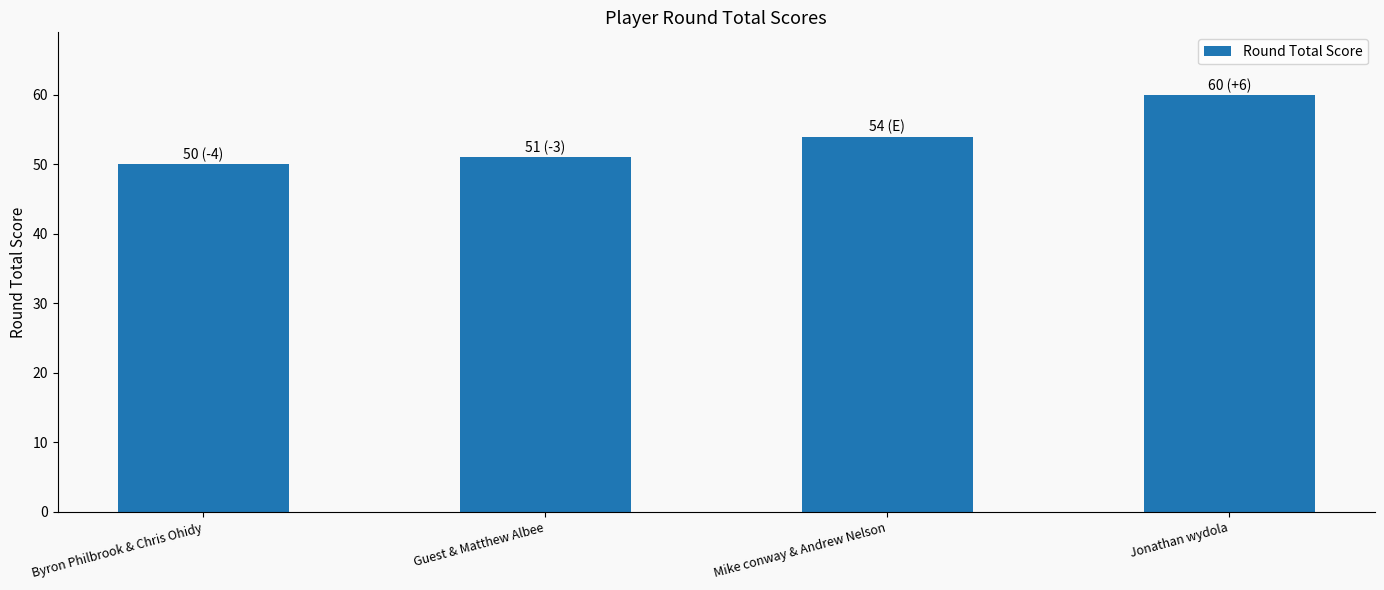

Does the chart contain stacked bars?

No